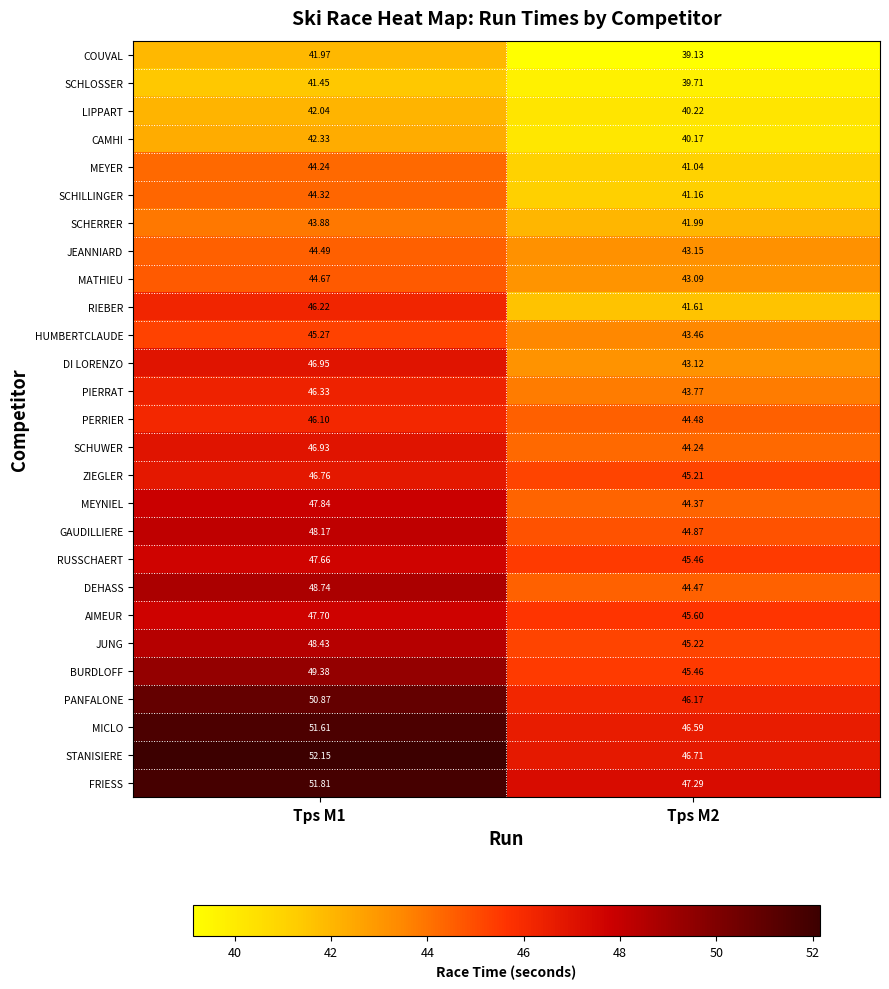

Is the value of PIERRAT at Tps M2 greater than the value of HUMBERTCLAUDE at Tps M1?

No